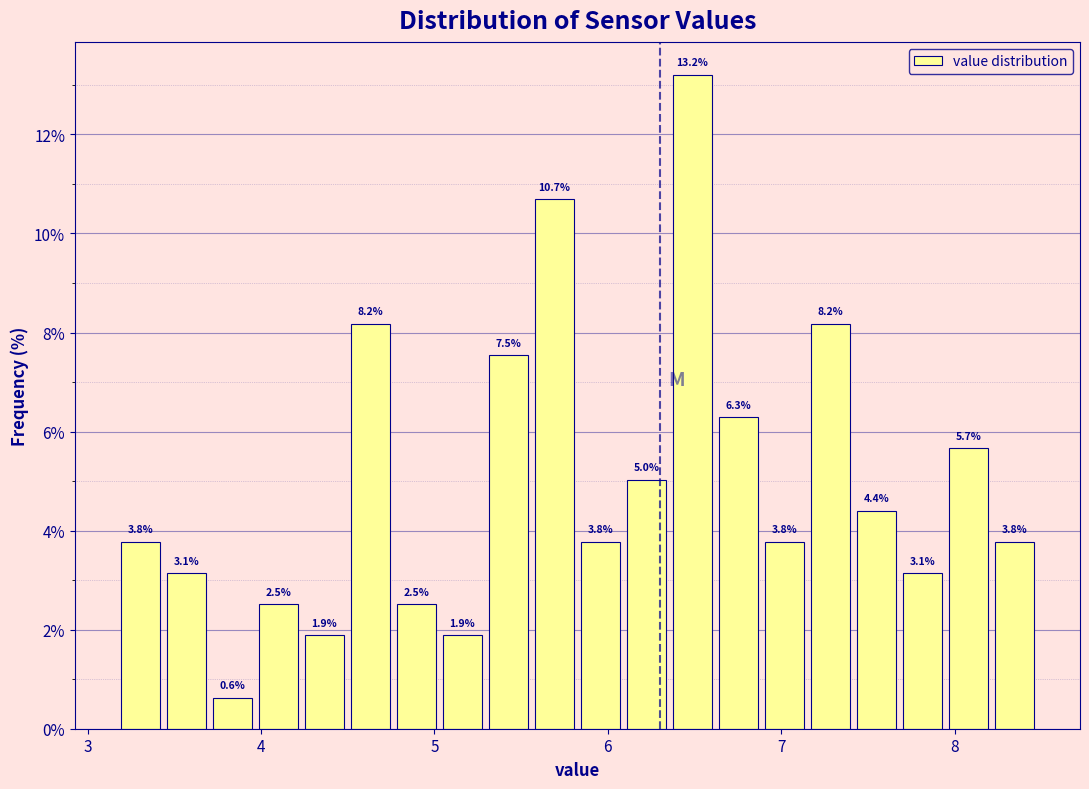

Read against the x-axis, roughly where is the centre of the tallest bar?

6.5